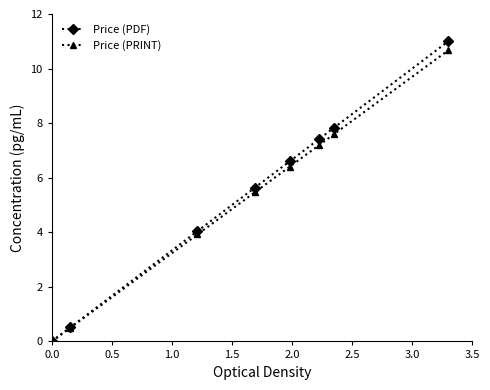

What are all the series names shown in the legend?

Price (PDF), Price (PRINT)